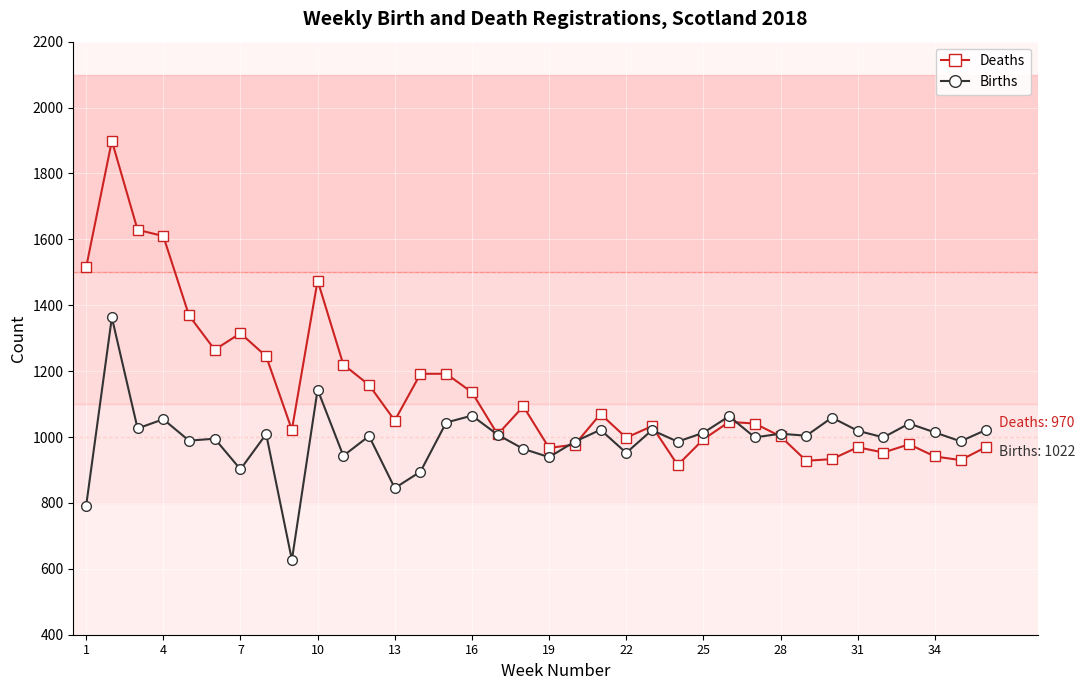

What is the maximum value for Deaths?

1899